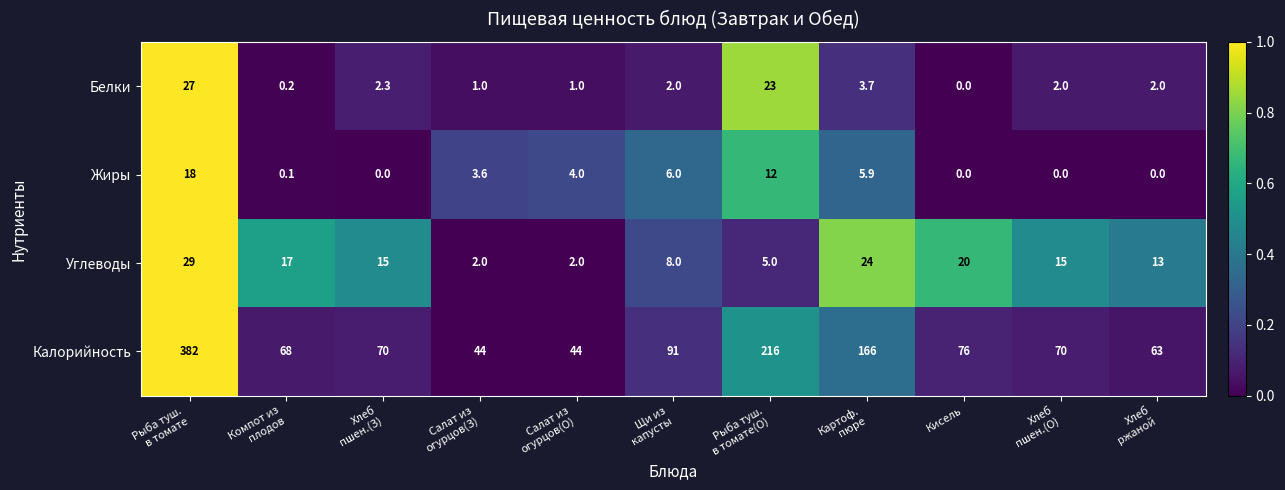

Which series has the largest range (max minus min)?

Калорийность